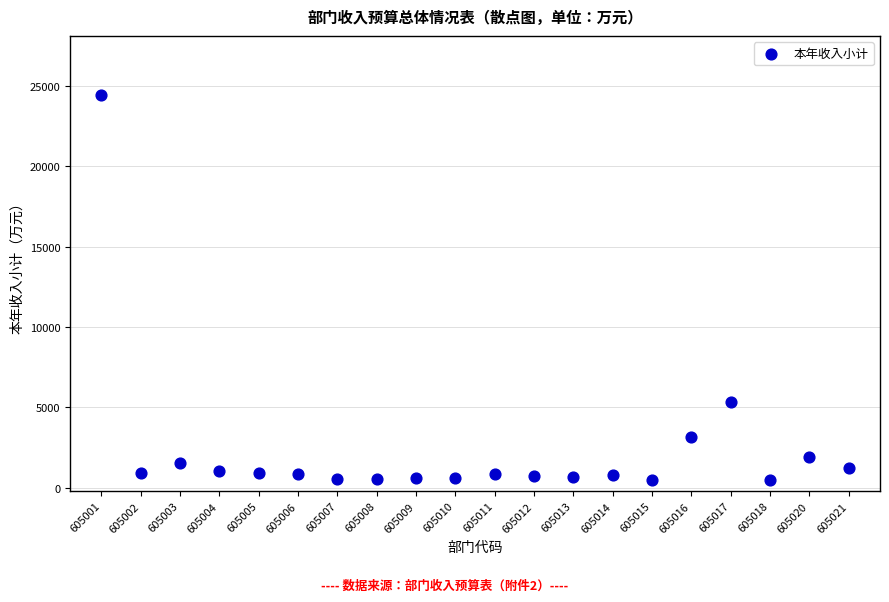

What Y value in the scatter plot is closest to 12463?

5357.2